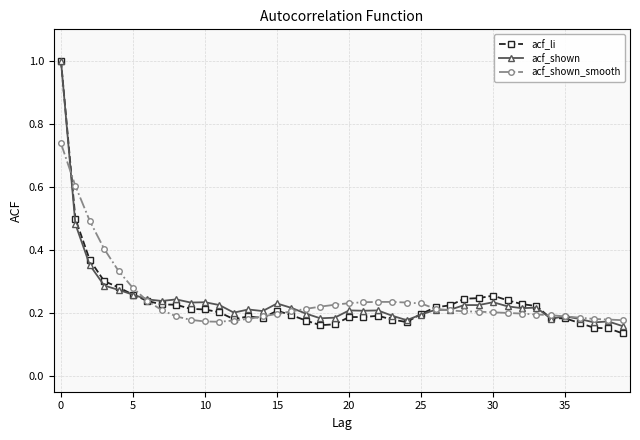

After their last crossing, which series has the higher values: acf_shown_smooth or acf_shown?

acf_shown_smooth